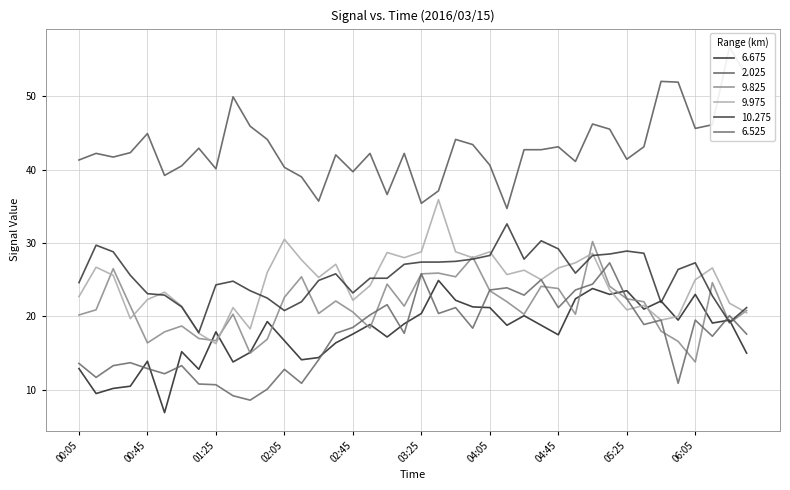

What position from the right is 05:45?

6